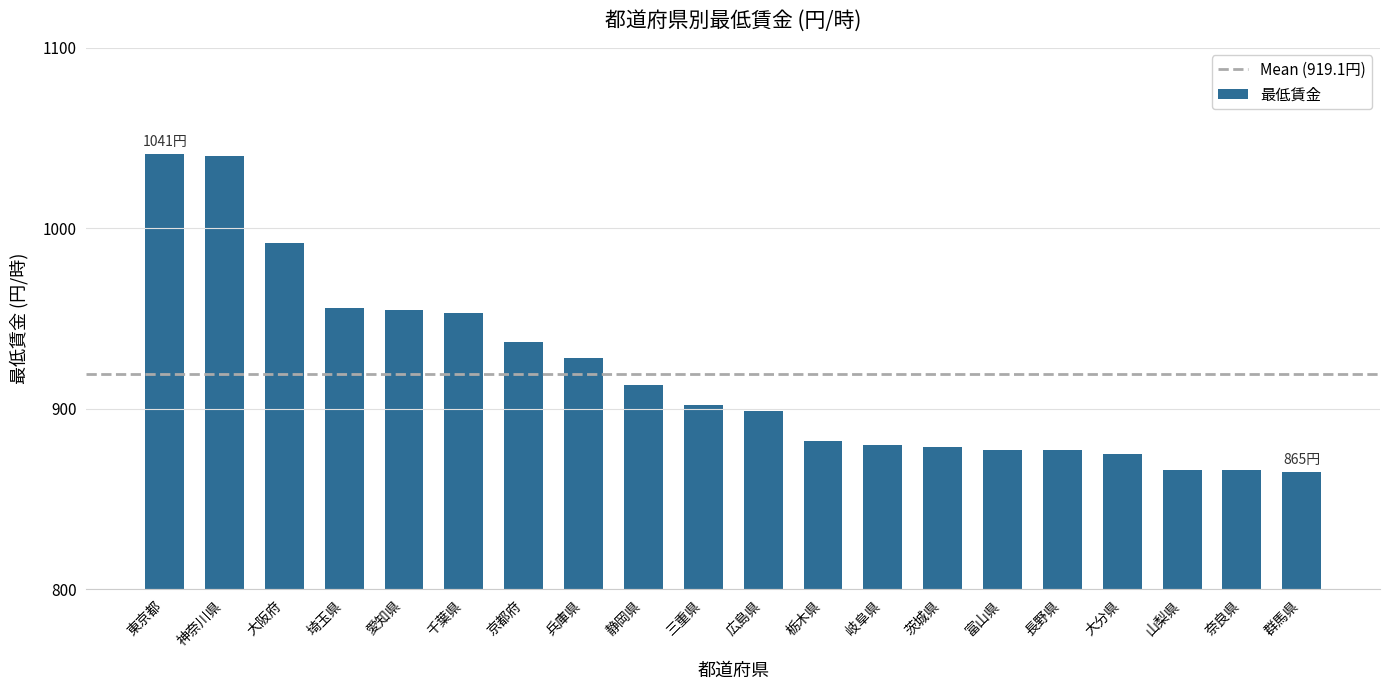

What is the average value?

919